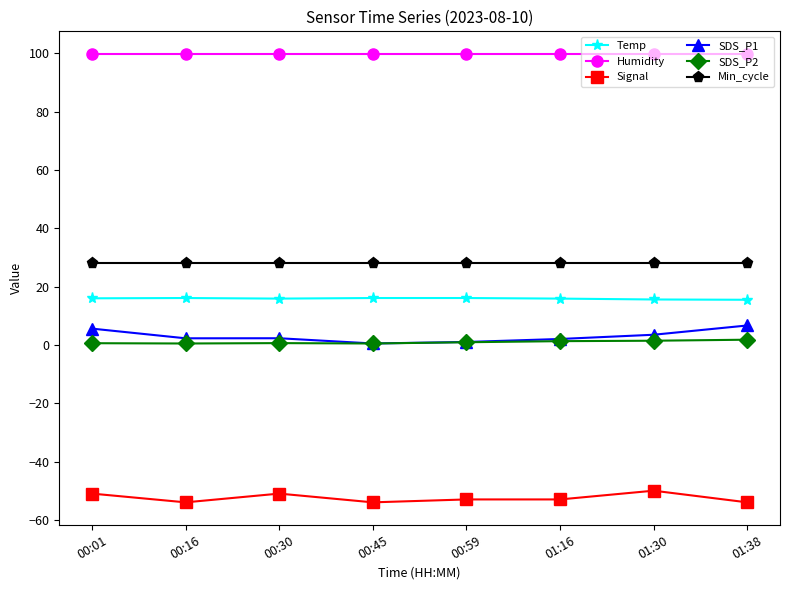

What value does the SDS_P1 series have at 00:59?

1.0